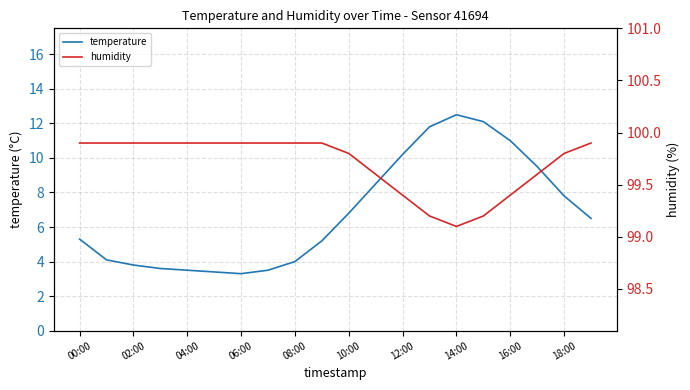

True or false: temperature and humidity cross at least once.

False